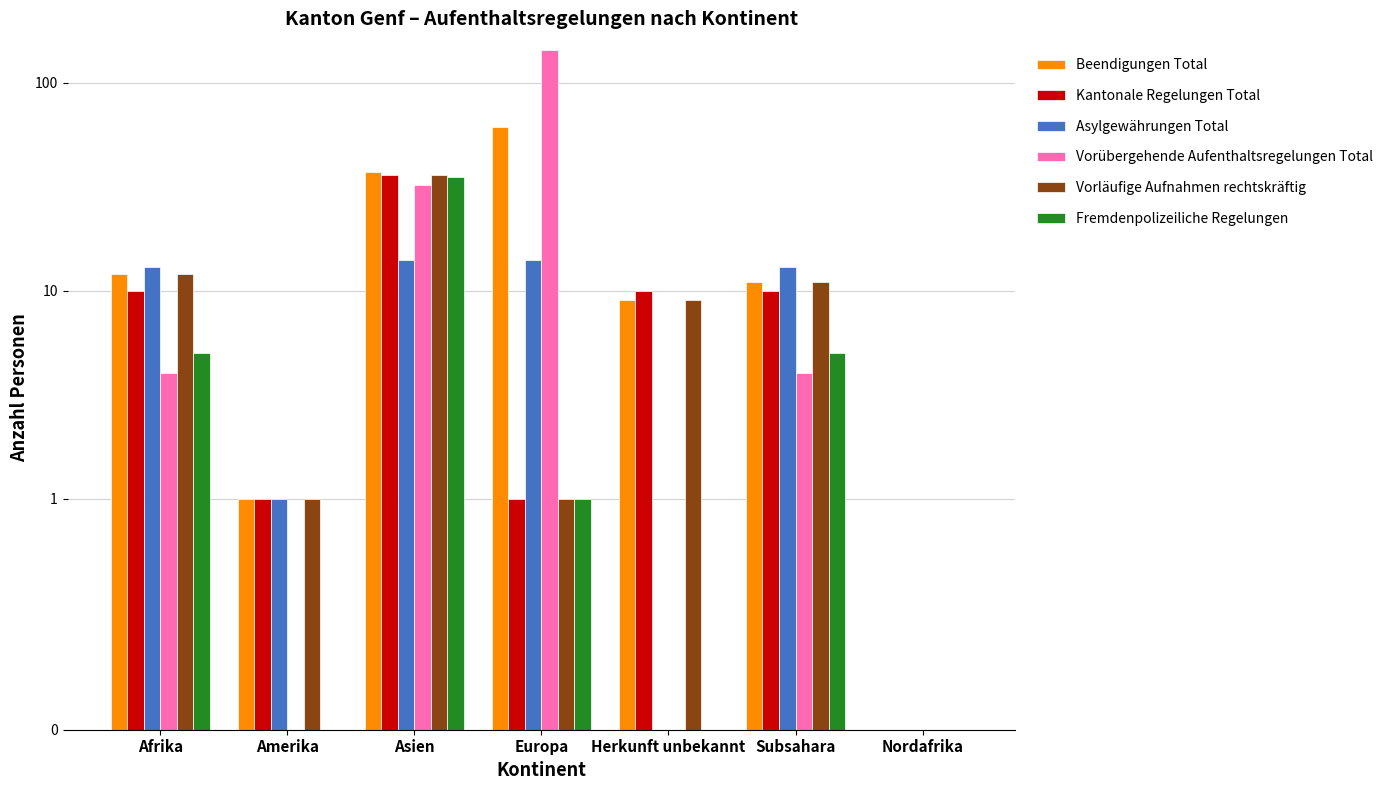

Reading left to right, list all the values displayed in this chart.

Beendigungen Total: Afrika=12	Amerika=1	Asien=37	Europa=61	Herkunft unbekannt=9	Subsahara=11	Nordafrika=0
Kantonale Regelungen Total: Afrika=10	Amerika=1	Asien=36	Europa=1	Herkunft unbekannt=10	Subsahara=10	Nordafrika=0
Asylgewährungen Total: Afrika=13	Amerika=1	Asien=14	Europa=14	Herkunft unbekannt=0	Subsahara=13	Nordafrika=0
Vorübergehende Aufenthaltsregelungen Total: Afrika=4	Amerika=0	Asien=32	Europa=143	Herkunft unbekannt=0	Subsahara=4	Nordafrika=0
Vorläufige Aufnahmen rechtskräftig: Afrika=12	Amerika=1	Asien=36	Europa=1	Herkunft unbekannt=9	Subsahara=11	Nordafrika=0
Fremdenpolizeiliche Regelungen: Afrika=5	Amerika=0	Asien=35	Europa=1	Herkunft unbekannt=0	Subsahara=5	Nordafrika=0